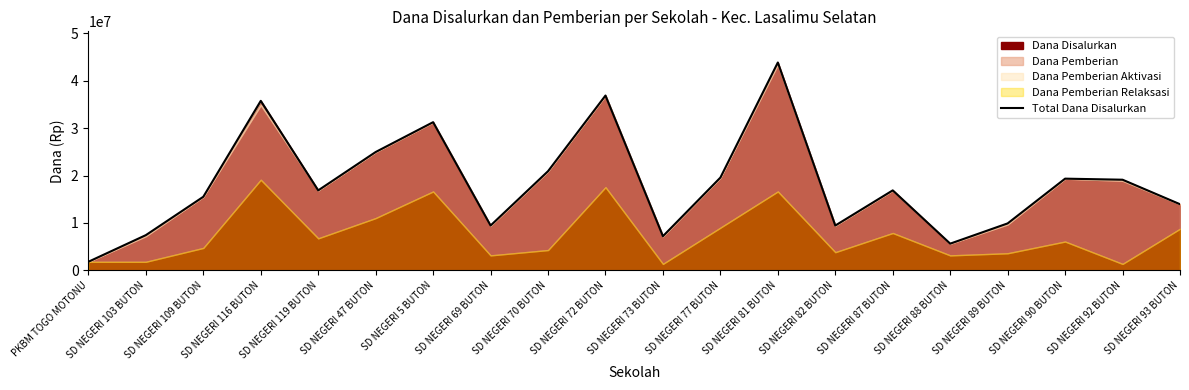

List the labels in order of value, largest first.

SD NEGERI 81 BUTON, SD NEGERI 72 BUTON, SD NEGERI 116 BUTON, SD NEGERI 5 BUTON, SD NEGERI 47 BUTON, SD NEGERI 70 BUTON, SD NEGERI 77 BUTON, SD NEGERI 90 BUTON, SD NEGERI 92 BUTON, SD NEGERI 119 BUTON, SD NEGERI 87 BUTON, SD NEGERI 109 BUTON, SD NEGERI 93 BUTON, SD NEGERI 89 BUTON, SD NEGERI 69 BUTON, SD NEGERI 82 BUTON, SD NEGERI 103 BUTON, SD NEGERI 73 BUTON, SD NEGERI 88 BUTON, PKBM TOGO MOTONU